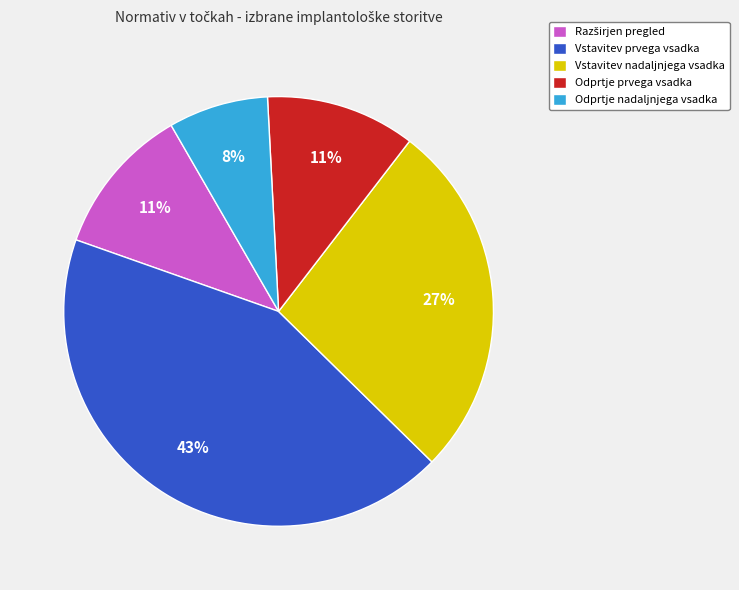

Do Vstavitev nadaljnjega vsadka and Vstavitev prvega vsadka together represent more than half of the pie?

Yes